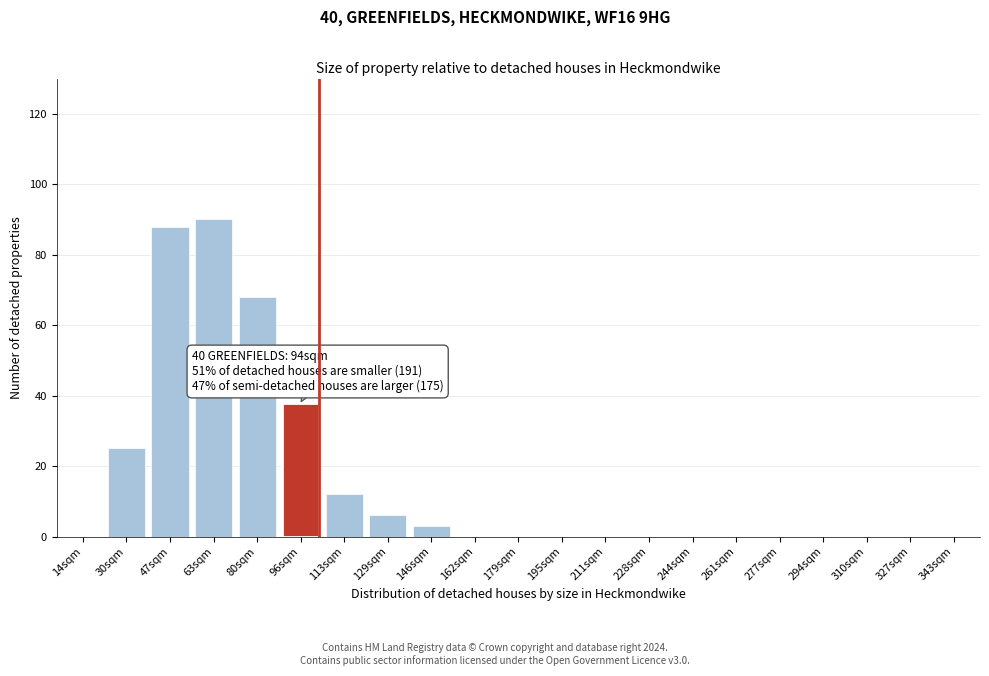

Reading left to right, list all the values displayed in this chart.

14sqm=0	30sqm=25	47sqm=88	63sqm=90	80sqm=68	96sqm=38	113sqm=12	129sqm=6	146sqm=3	162sqm=0	179sqm=0	195sqm=0	211sqm=0	228sqm=0	244sqm=0	261sqm=0	277sqm=0	294sqm=0	310sqm=0	327sqm=0	343sqm=0